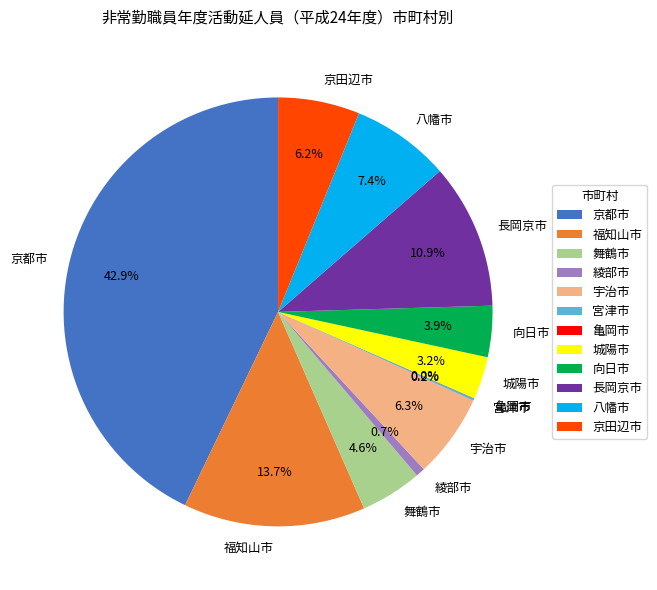

Is it true that 宇治市 is 6% of the pie?

True